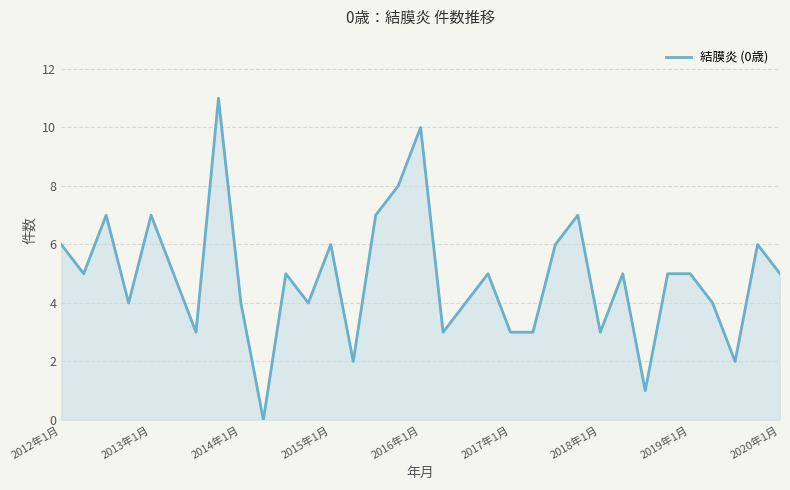

What is the maximum value shown in the chart?

11